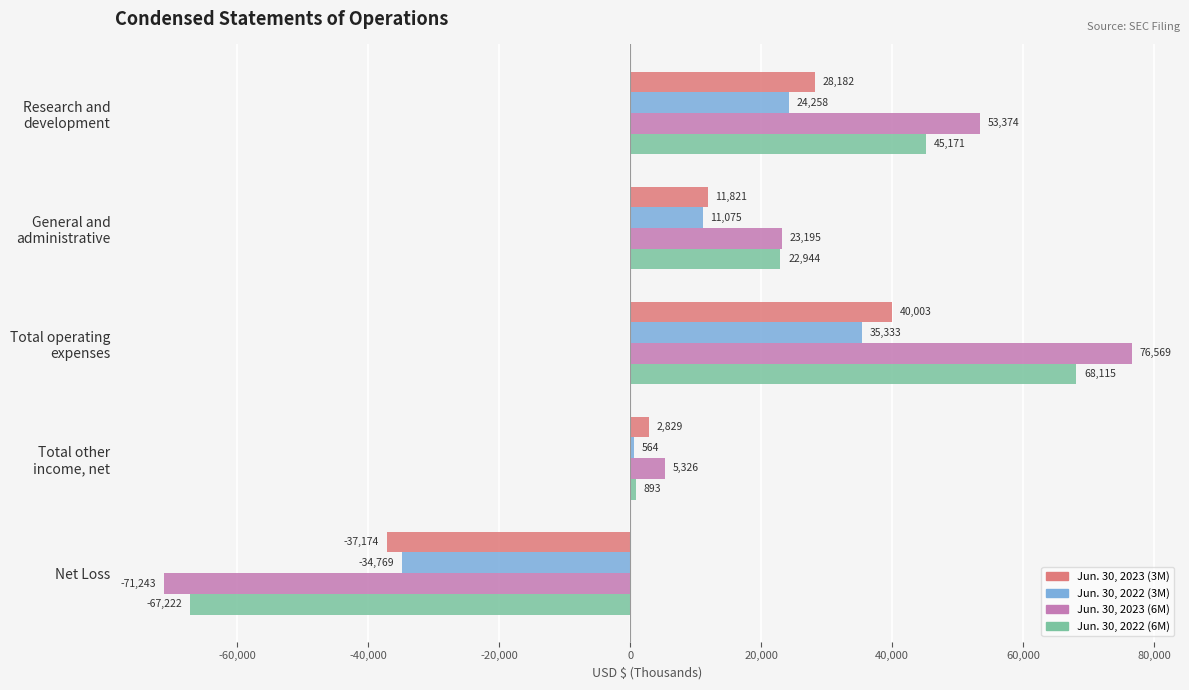

Rank the series by their maximum value, from lowest to highest.

Jun. 30, 2022 (3M), Jun. 30, 2023 (3M), Jun. 30, 2022 (6M), Jun. 30, 2023 (6M)